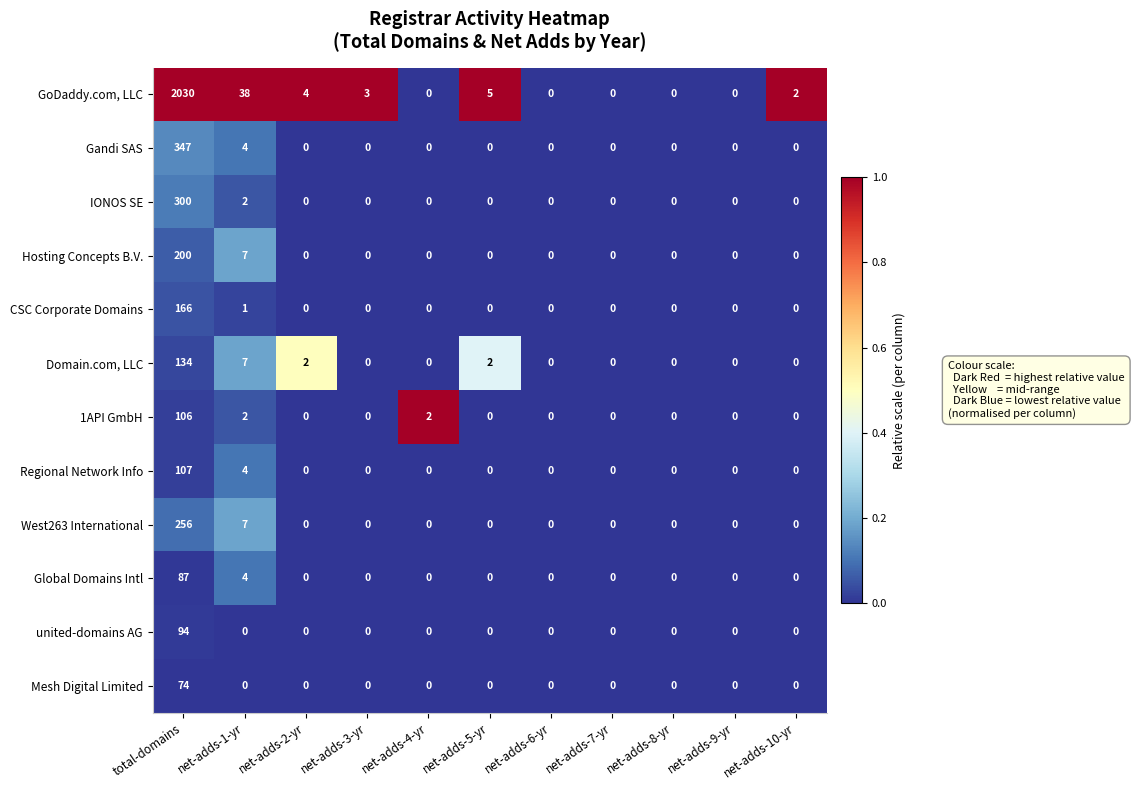

List the series in order of their peak value, lowest first.

Mesh Digital Limited, Global Domains Intl, united-domains AG, 1API GmbH, Regional Network Info, Domain.com, LLC, CSC Corporate Domains, Hosting Concepts B.V., West263 International, IONOS SE, Gandi SAS, GoDaddy.com, LLC